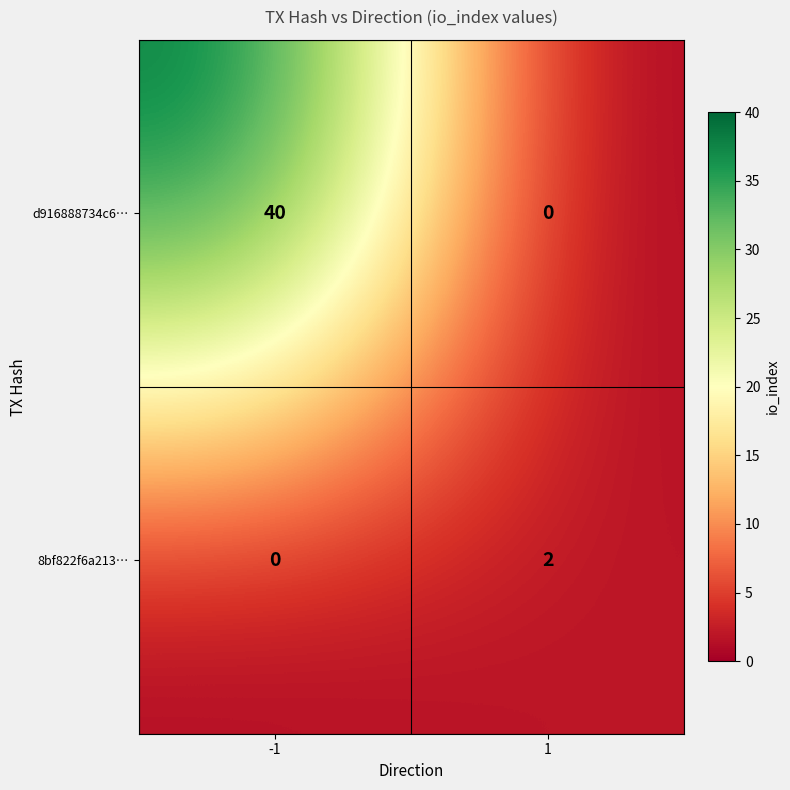

What is the difference between the highest and lowest values at -1?

40